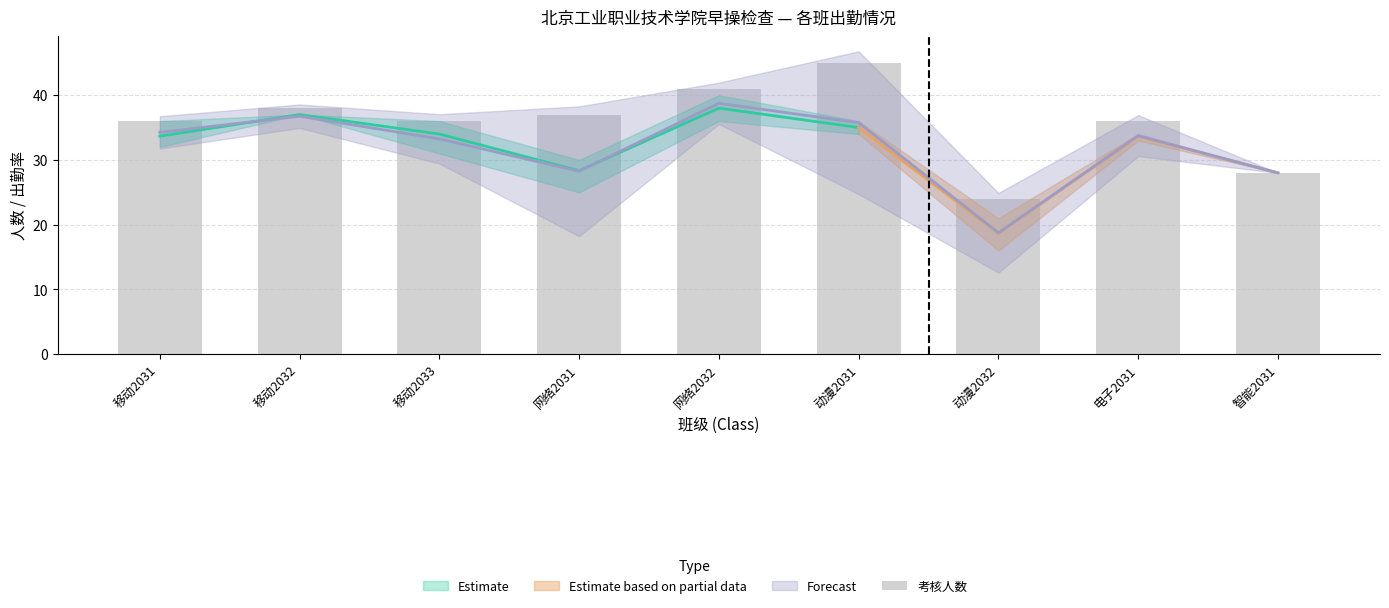

What is the minimum value shown in the chart?

24